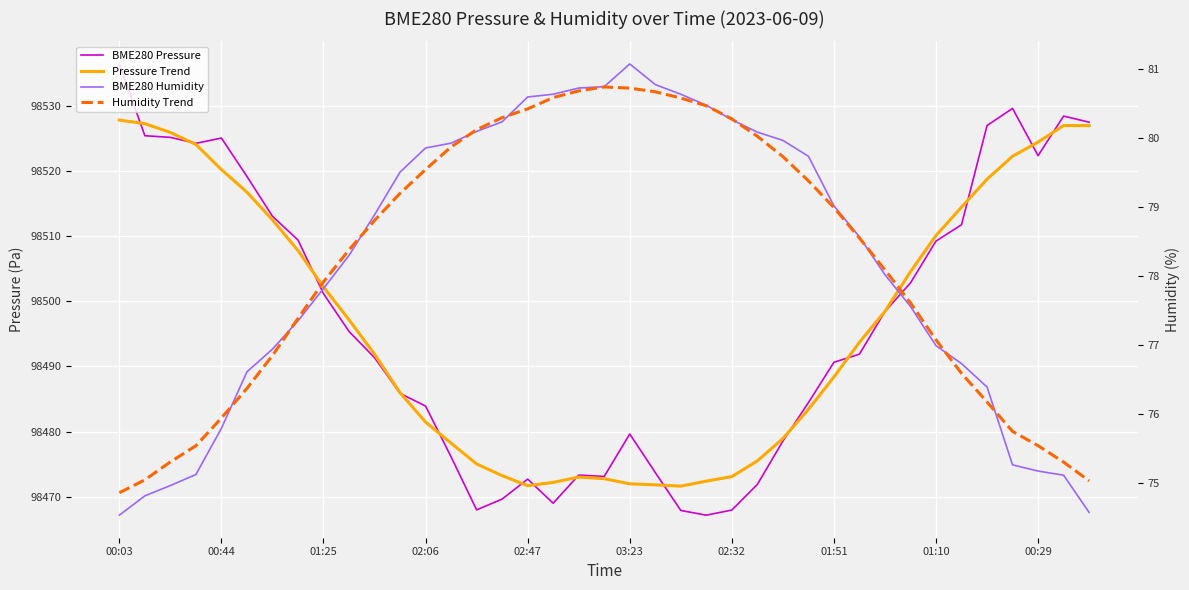

What is the spread (max minus min) of values at 17?

98391.6